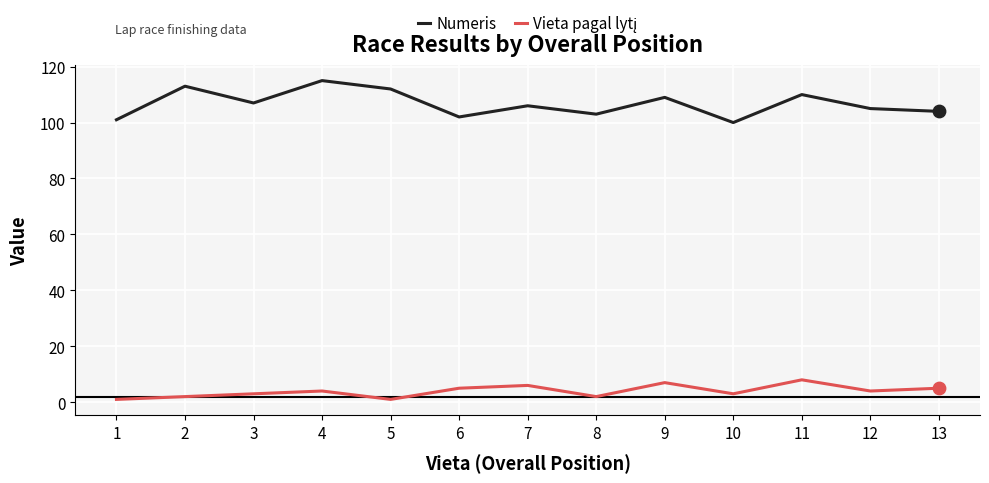

Which series has the largest total across all categories?

Numeris